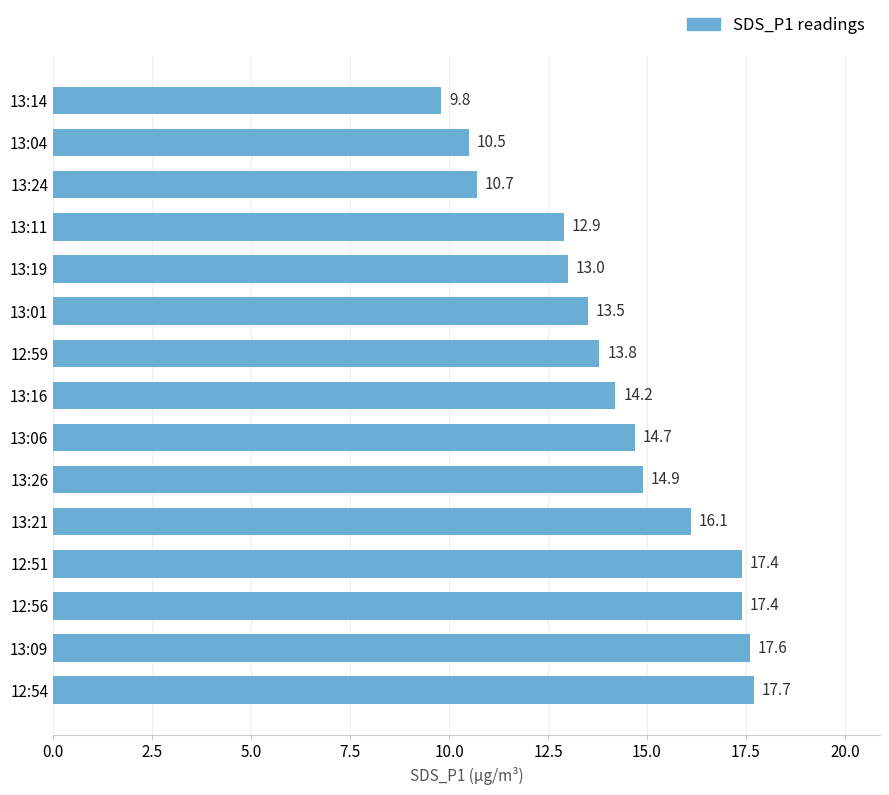

Which has a higher value, 13:04 or 12:51?

12:51